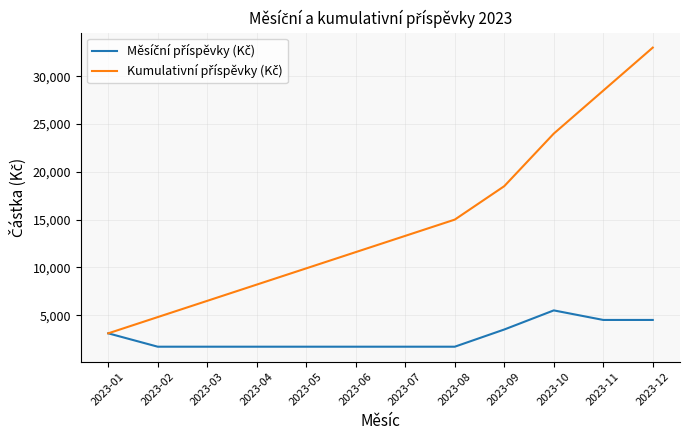

Count the number of data series in this chart.

2